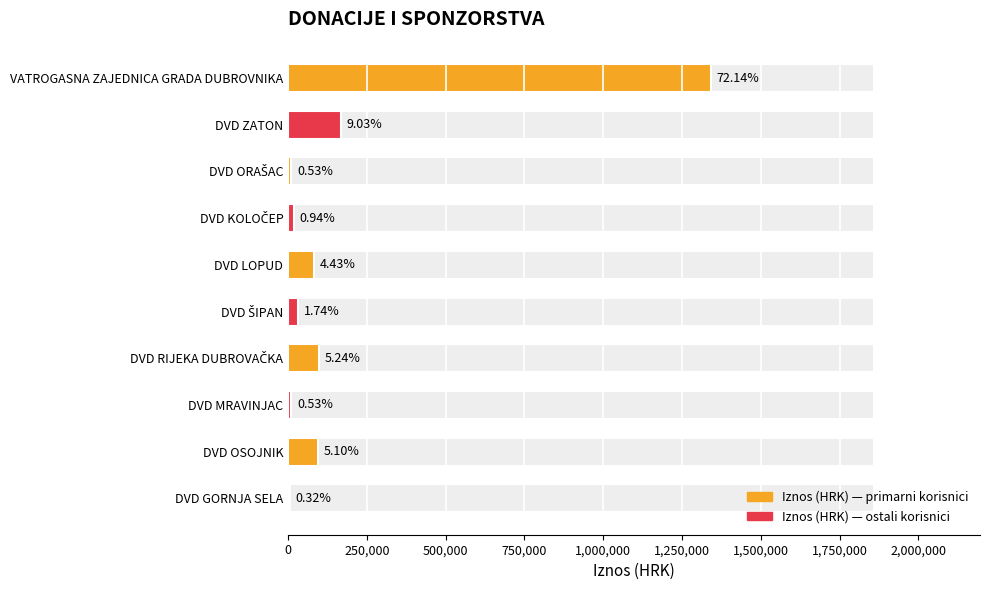

Reading right to left, transcribe all the data shown in this chart.

6000	94800	9900	97500	32400	82500	17400	9900	168000	1342000